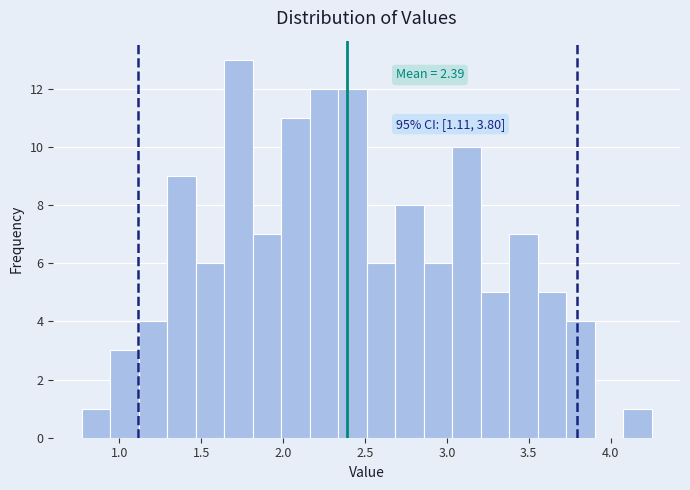

Read against the x-axis, roughly where is the centre of the tallest bar?

1.75